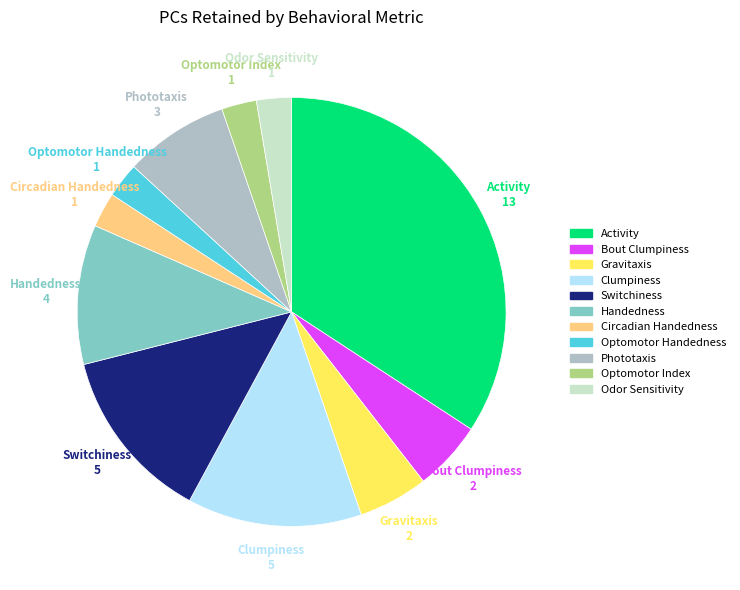

Which category has the biggest portion of the pie?

Activity